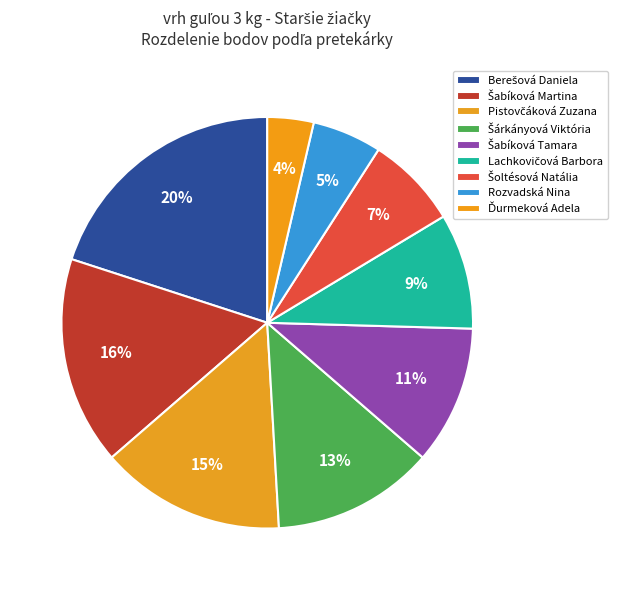

How many slices are in this pie chart?

9